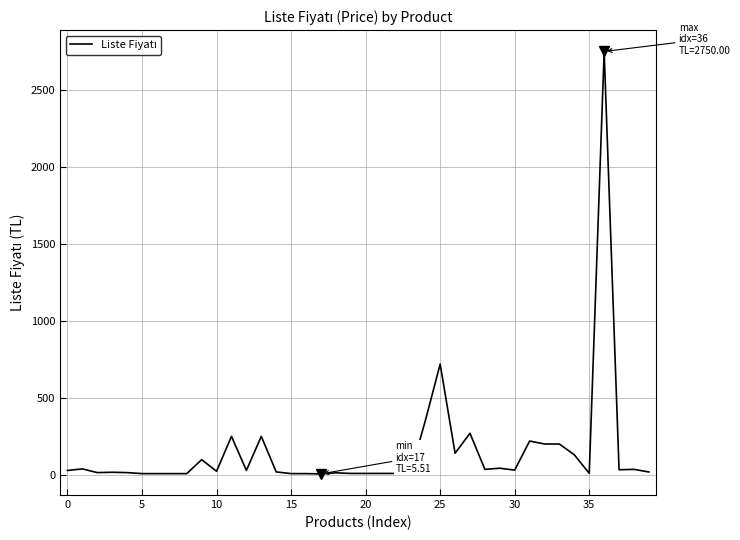

What is the maximum value shown in the chart?

2750.0